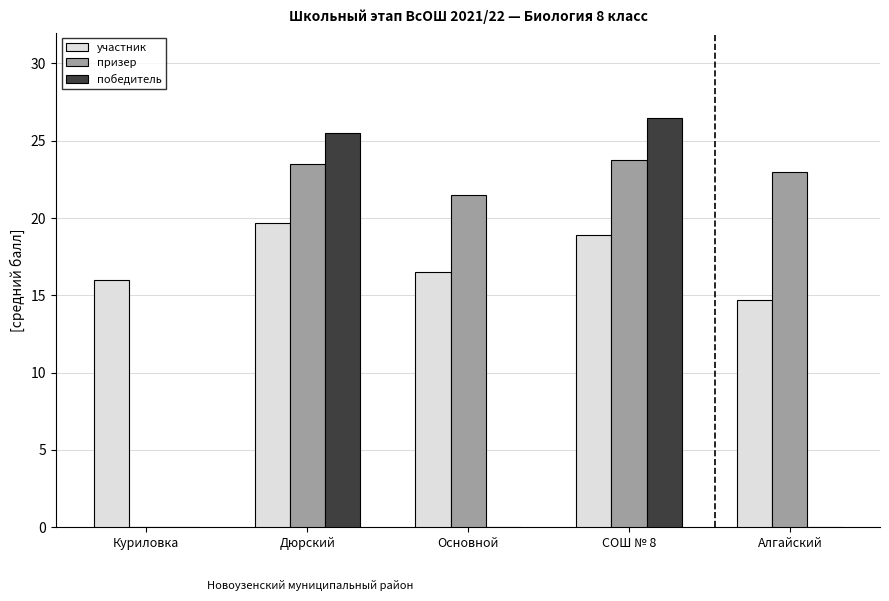

Which series has the largest range (max minus min)?

победитель